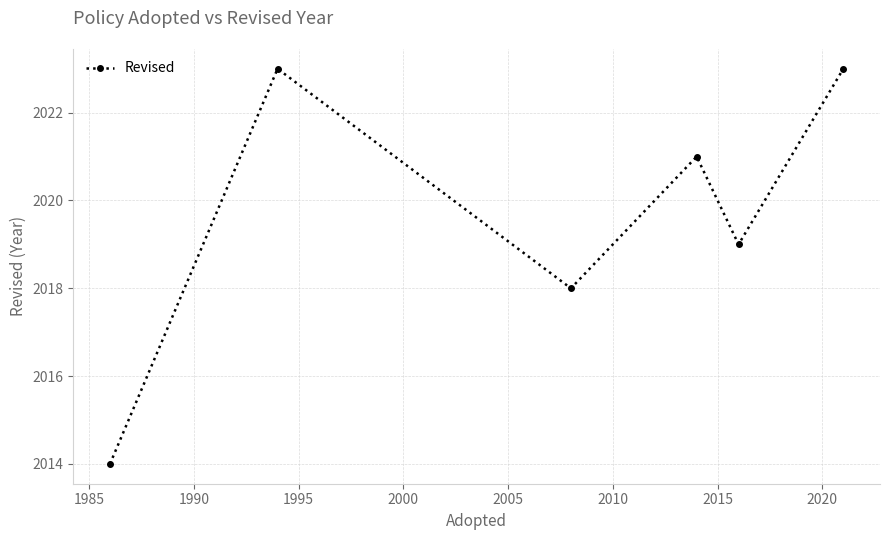

What is the difference between the second highest and minimum values?

9